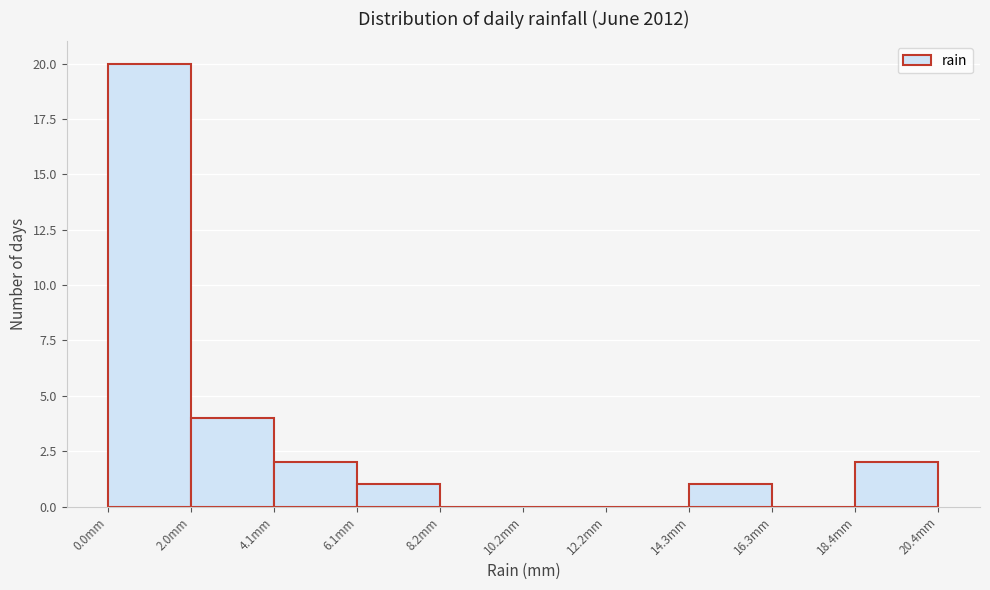

What is the height of the bar covering 18.5 to 20.5 on the x-axis? Neither the bar edges nor the heights are printed on the chart, so give them approximately, as read against the axes.

2